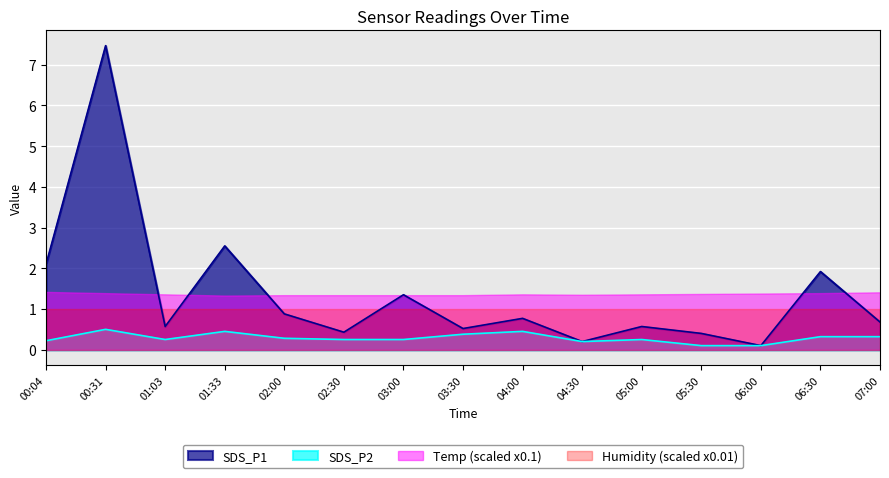

List the series in order of their peak value, lowest first.

SDS_P2, Humidity (scaled x0.01), Temp (scaled x0.1), SDS_P1